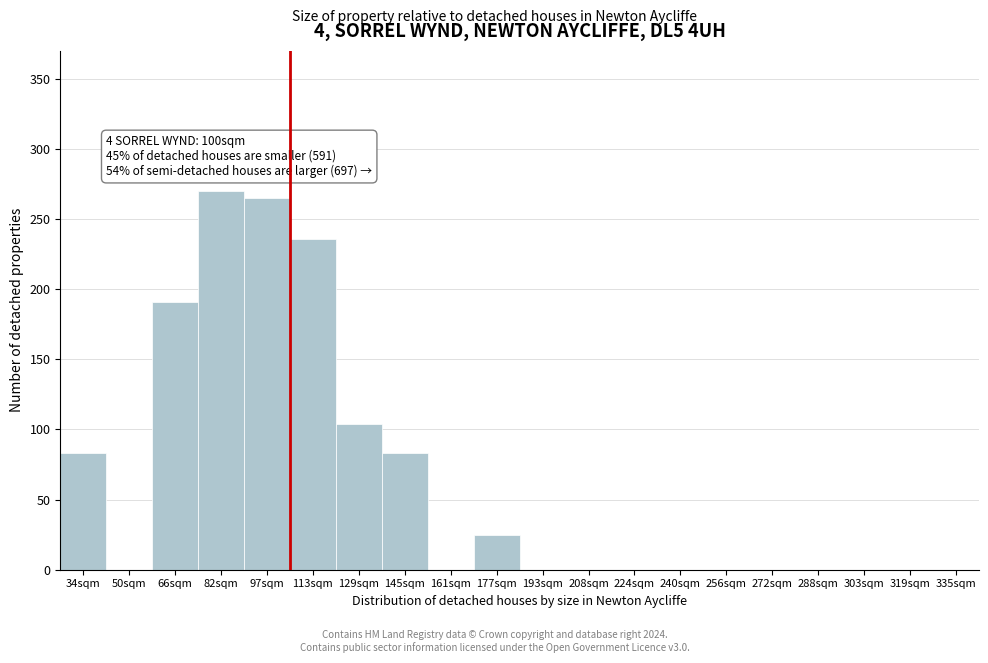

Reading left to right, what are all the values shown in this chart?

34sqm=83	50sqm=0	66sqm=191	82sqm=270	97sqm=265	113sqm=236	129sqm=104	145sqm=83	161sqm=0	177sqm=25	193sqm=0	208sqm=0	224sqm=0	240sqm=0	256sqm=0	272sqm=0	288sqm=0	303sqm=0	319sqm=0	335sqm=0